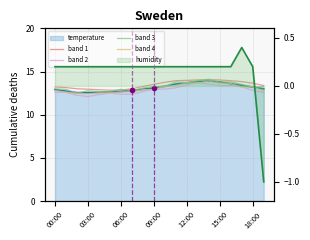

Does the chart display data point markers on the line(s)?

No